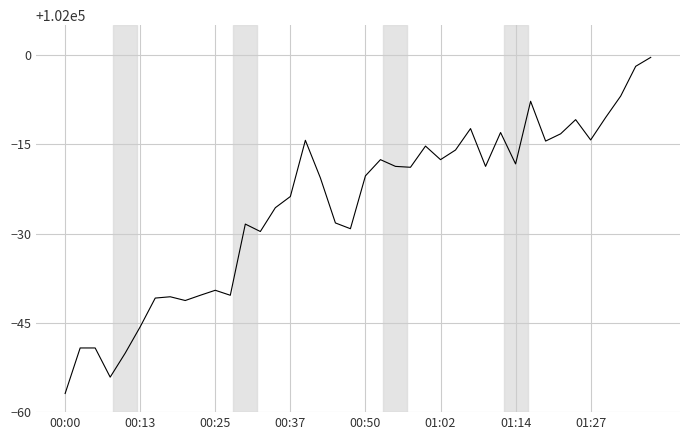

True or false: the data has more than 2 interior local peaks.

True